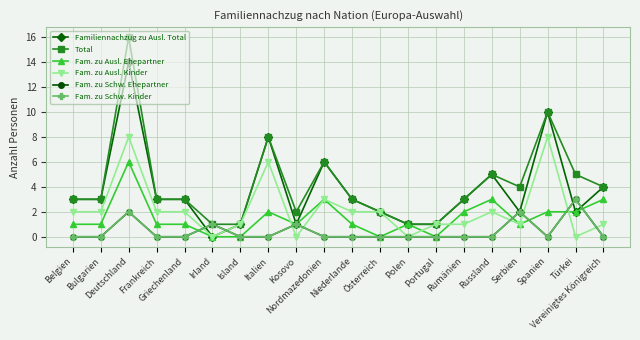

Reading left to right, extract all data points from this chart.

Familiennachzug zu Ausl. Total: Belgien=3	Bulgarien=3	Deutschland=14	Frankreich=3	Griechenland=3	Irland=0	Island=1	Italien=8	Kosovo=1	Nordmazedonien=6	Niederlande=3	Österreich=2	Polen=1	Portugal=1	Rumänien=3	Russland=5	Serbien=2	Spanien=10	Türkei=2	Vereinigtes Königreich=4
Total: Belgien=3	Bulgarien=3	Deutschland=16	Frankreich=3	Griechenland=3	Irland=1	Island=1	Italien=8	Kosovo=2	Nordmazedonien=6	Niederlande=3	Österreich=2	Polen=1	Portugal=1	Rumänien=3	Russland=5	Serbien=4	Spanien=10	Türkei=5	Vereinigtes Königreich=4
Fam. zu Ausl. Ehepartner: Belgien=1	Bulgarien=1	Deutschland=6	Frankreich=1	Griechenland=1	Irland=0	Island=0	Italien=2	Kosovo=1	Nordmazedonien=3	Niederlande=1	Österreich=0	Polen=1	Portugal=0	Rumänien=2	Russland=3	Serbien=1	Spanien=2	Türkei=2	Vereinigtes Königreich=3
Fam. zu Ausl. Kinder: Belgien=2	Bulgarien=2	Deutschland=8	Frankreich=2	Griechenland=2	Irland=0	Island=1	Italien=6	Kosovo=0	Nordmazedonien=3	Niederlande=2	Österreich=2	Polen=0	Portugal=1	Rumänien=1	Russland=2	Serbien=1	Spanien=8	Türkei=0	Vereinigtes Königreich=1
Fam. zu Schw. Ehepartner: Belgien=0	Bulgarien=0	Deutschland=2	Frankreich=0	Griechenland=0	Irland=1	Island=0	Italien=0	Kosovo=1	Nordmazedonien=0	Niederlande=0	Österreich=0	Polen=0	Portugal=0	Rumänien=0	Russland=0	Serbien=2	Spanien=0	Türkei=3	Vereinigtes Königreich=0
Fam. zu Schw. Kinder: Belgien=0	Bulgarien=0	Deutschland=2	Frankreich=0	Griechenland=0	Irland=1	Island=0	Italien=0	Kosovo=1	Nordmazedonien=0	Niederlande=0	Österreich=0	Polen=0	Portugal=0	Rumänien=0	Russland=0	Serbien=2	Spanien=0	Türkei=3	Vereinigtes Königreich=0